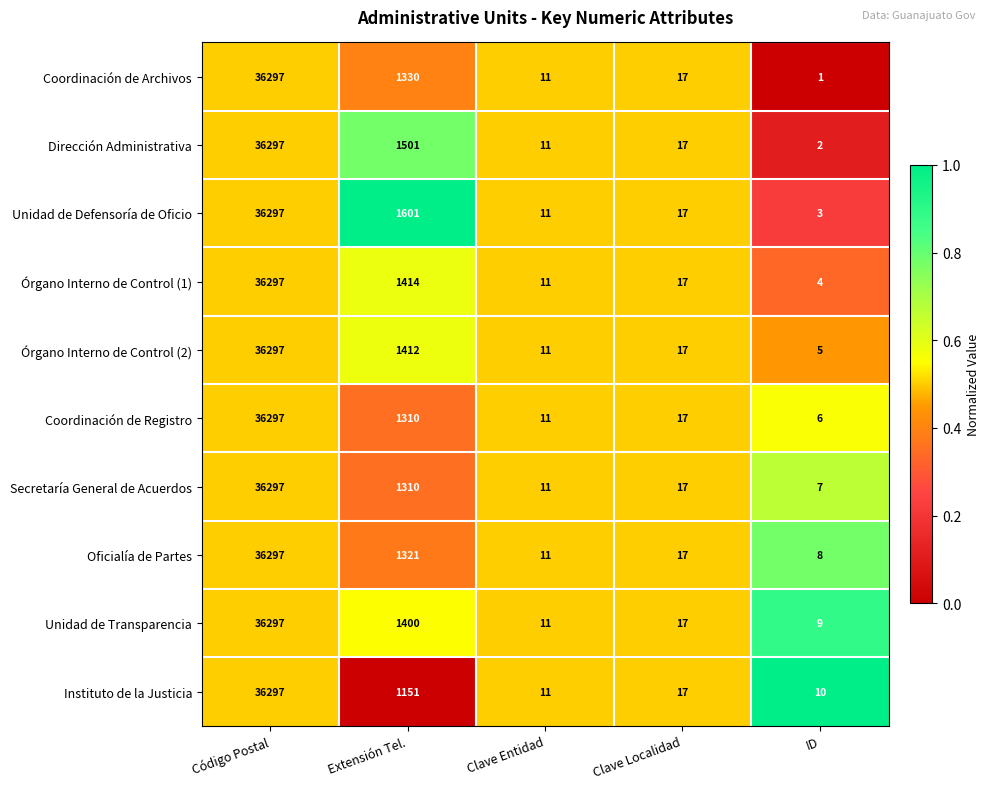

Which series has the largest total across all categories?

Unidad de Defensoría de Oficio